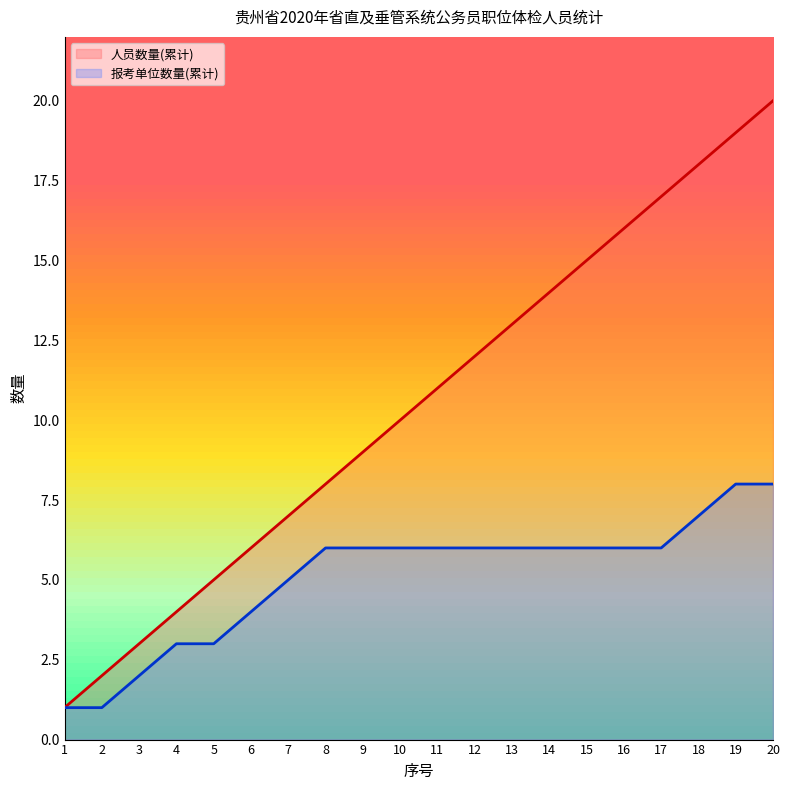

True or false: 报考单位数量(累计) and 人员数量(累计) intersect in this chart.

False